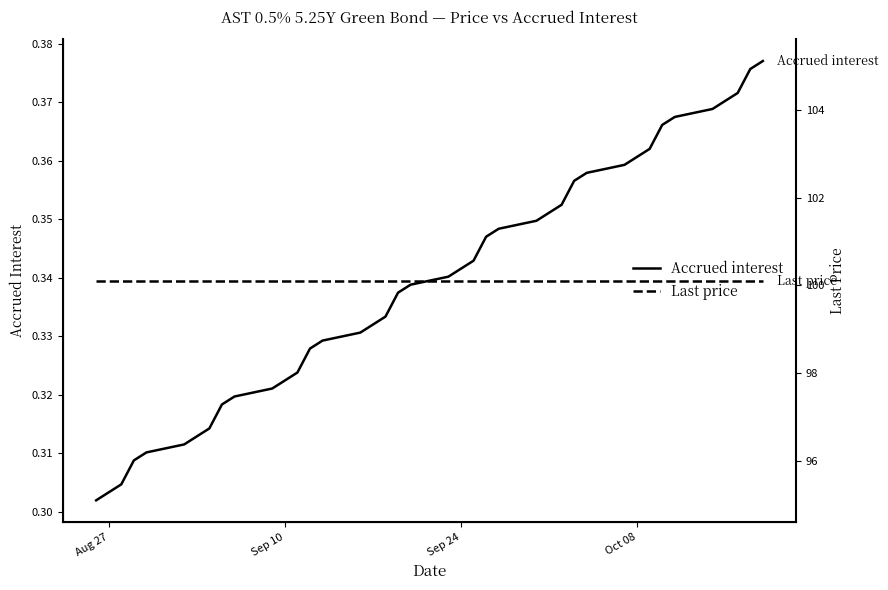

How many lines are shown in the chart?

2